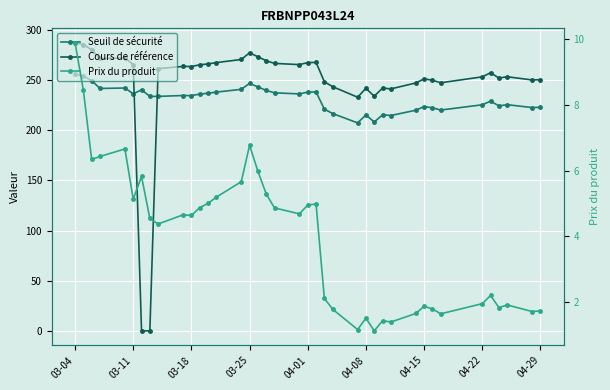

What is the average value of the Cours de référence series?

246.2